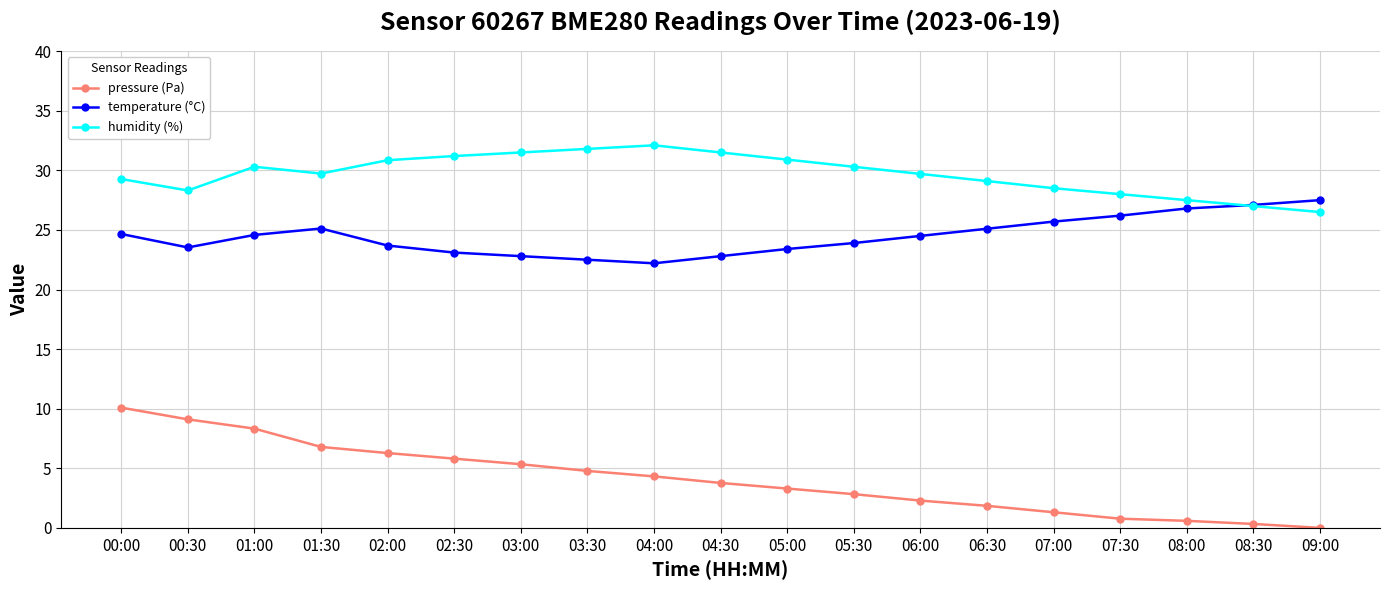

At how many categories does at least one series exceed 7?

19